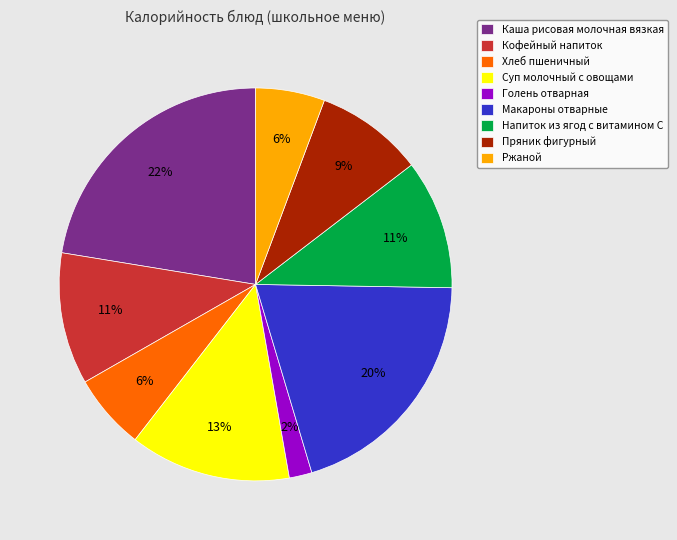

Which slice is the largest?

Каша рисовая молочная вязкая